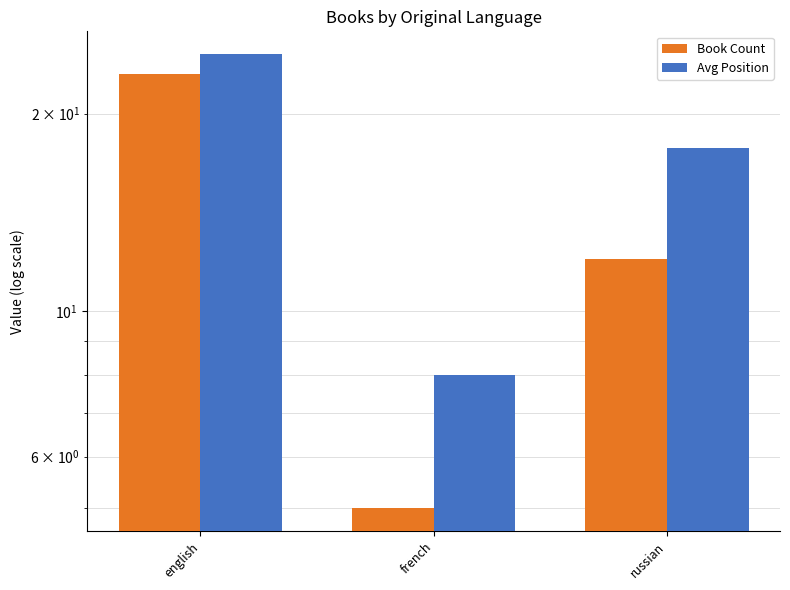

How many data points in Book Count are less than 12?

1